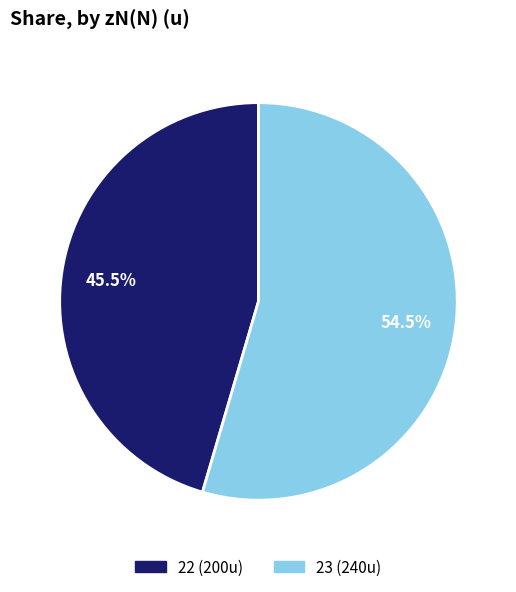

What is the smallest slice in the pie chart?

22